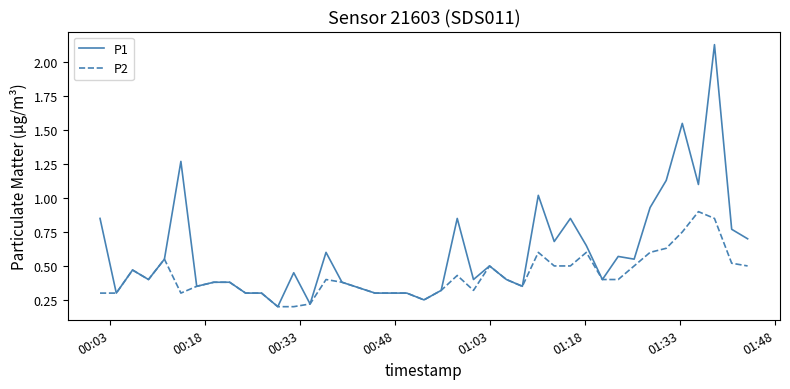

Rank the series by their maximum value, from highest to lowest.

P1, P2